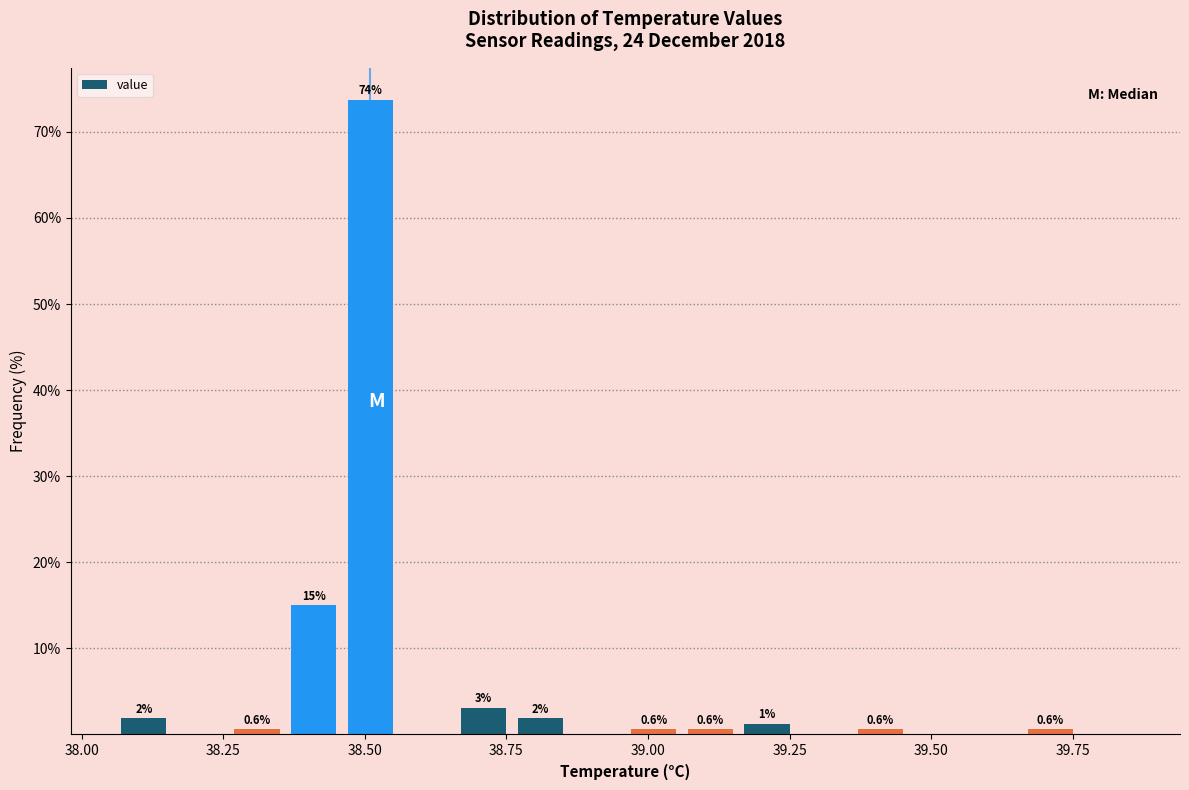

Read against the x-axis, roughly where is the centre of the tallest bar?

38.50